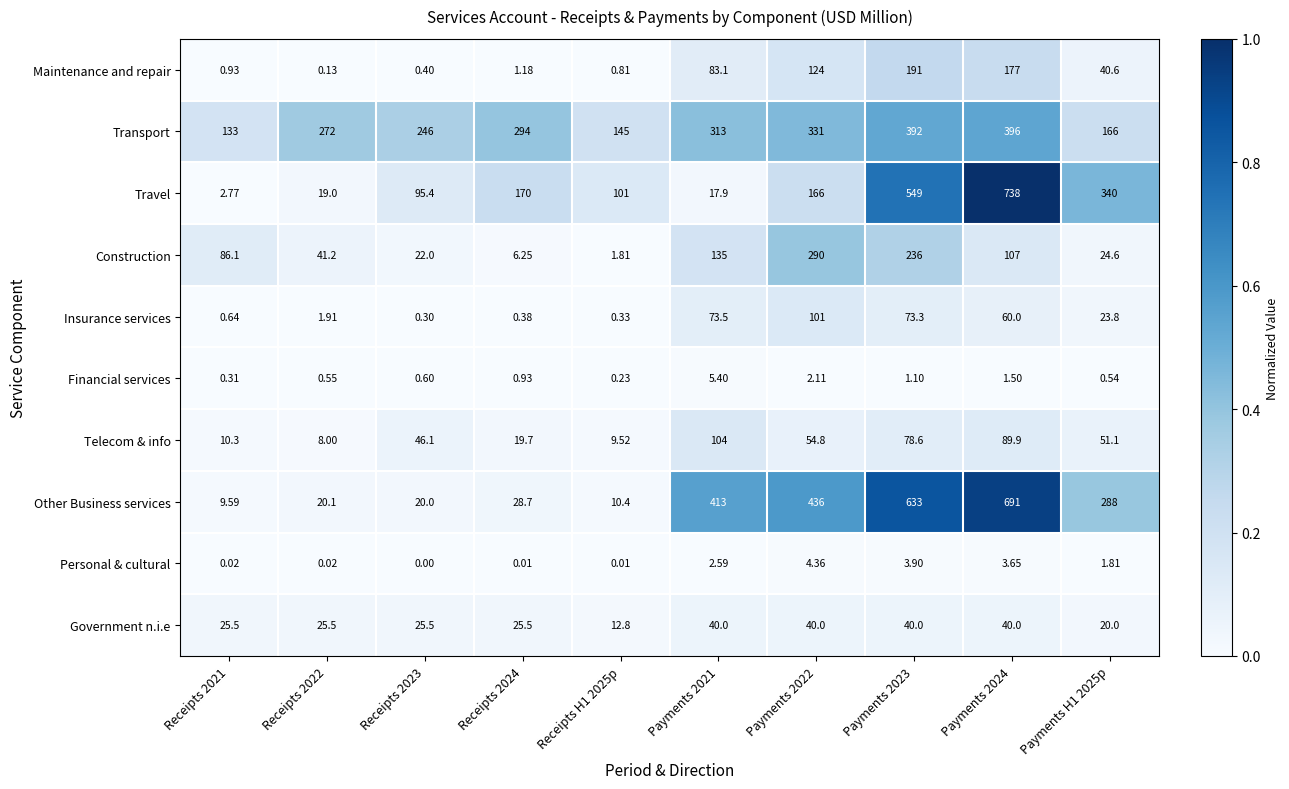

Rank the series by their maximum value, from highest to lowest.

Travel, Other Business services, Transport, Construction, Maintenance and repair, Telecom & info, Insurance services, Government n.i.e, Financial services, Personal & cultural